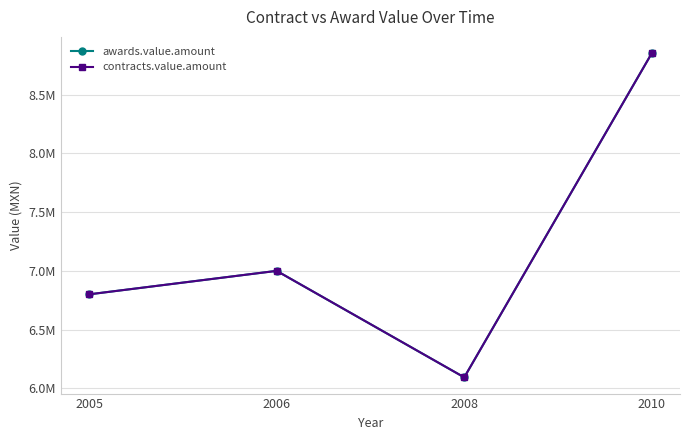

Which category has the lowest value across all series?

2008